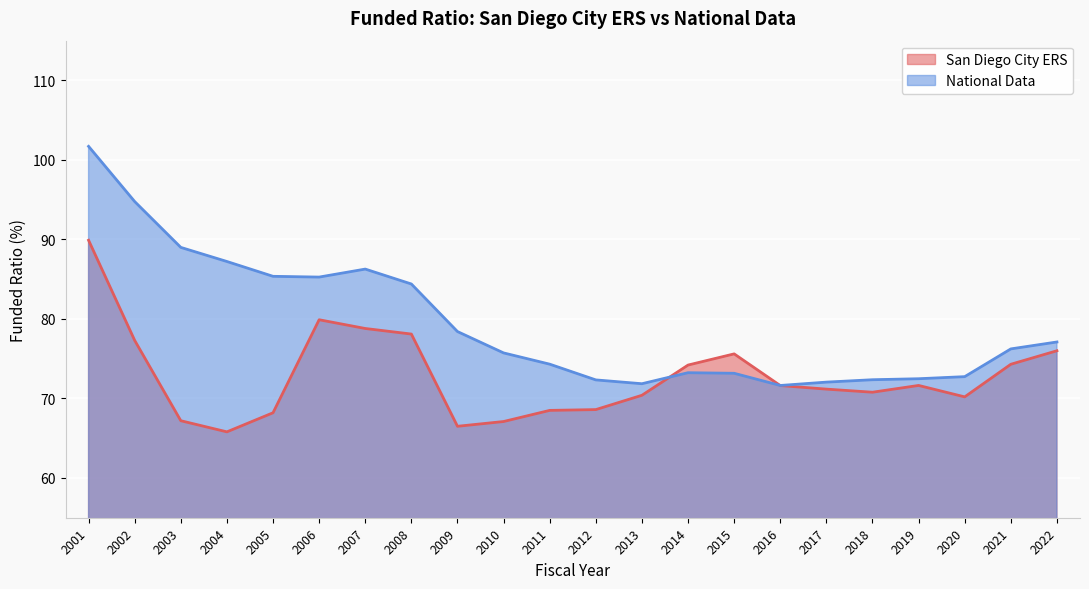

Read the National Data value at 2017.

72.1